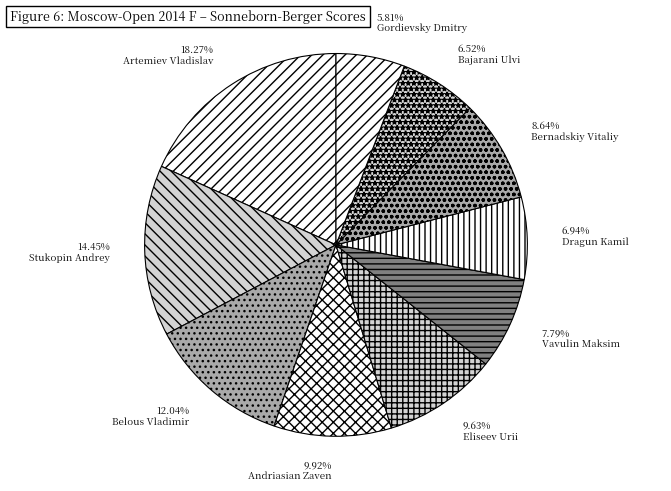

To the nearest percent, what is the difference between the largest and smallest slice percentages?

12%